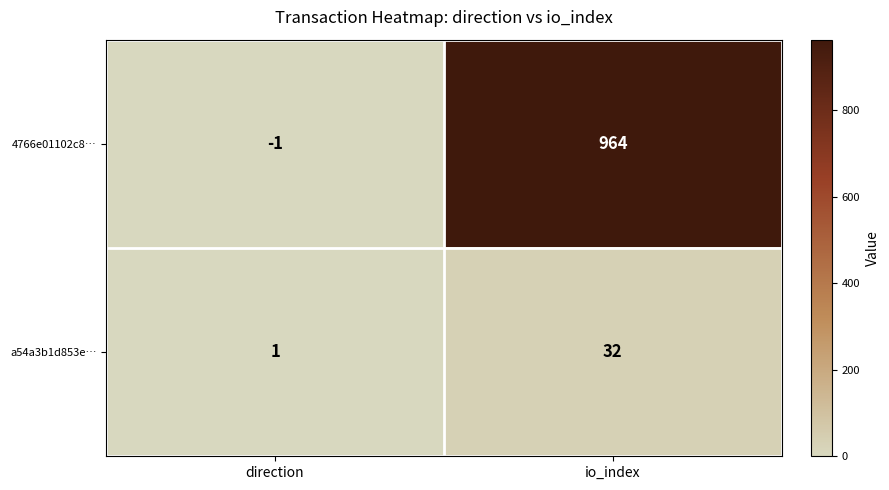

What is the minimum value shown in the chart?

-1